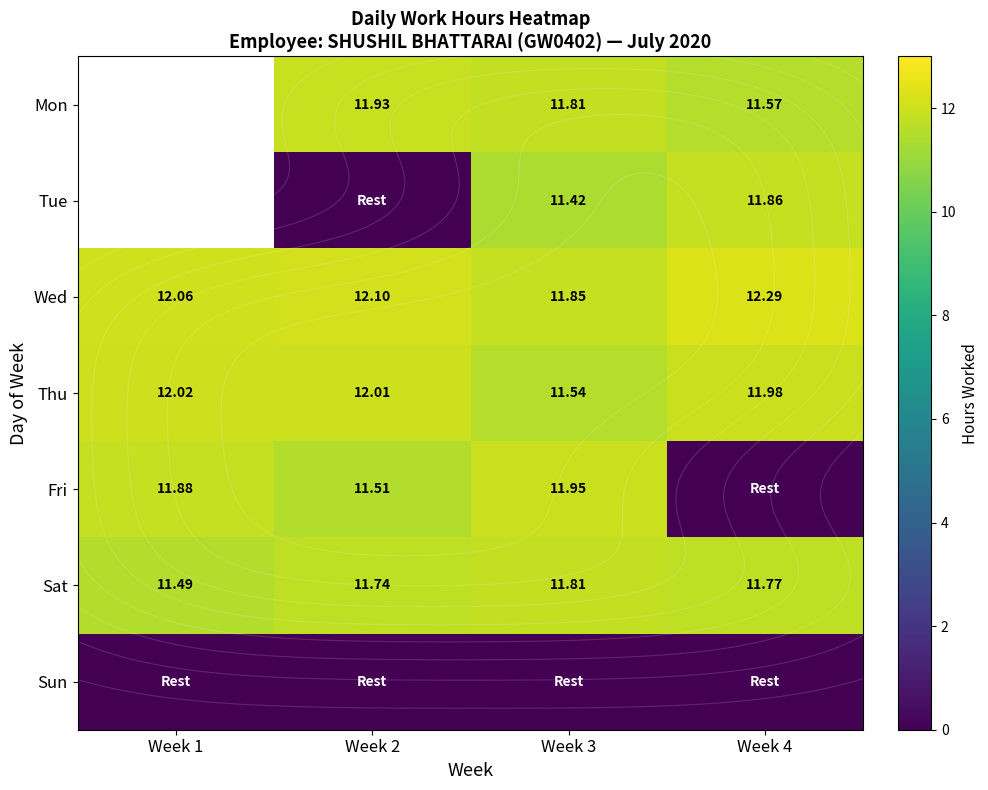

List the labels in order of Fri value, smallest first.

Week 4, Week 2, Week 1, Week 3